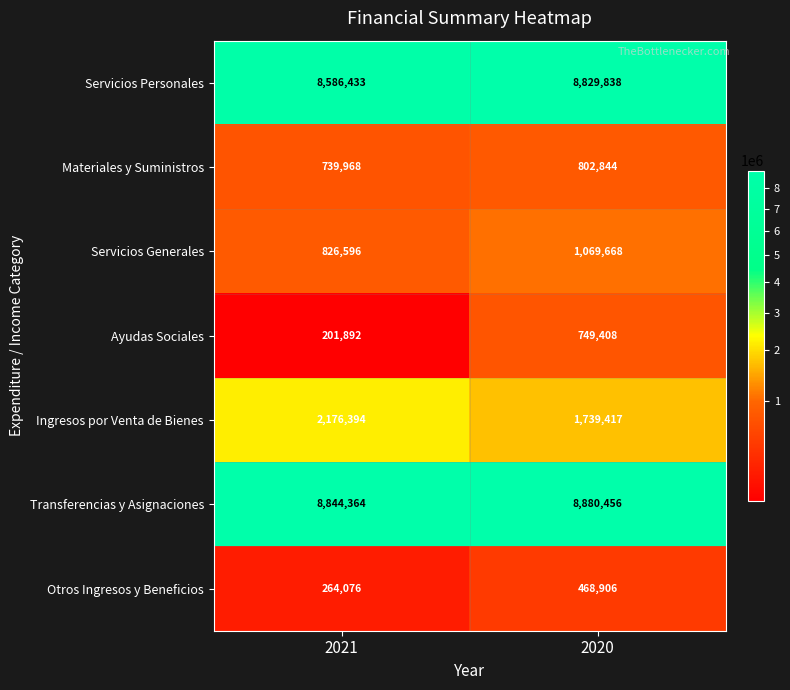

What is the sum of all Transferencias y Asignaciones values?

17724820